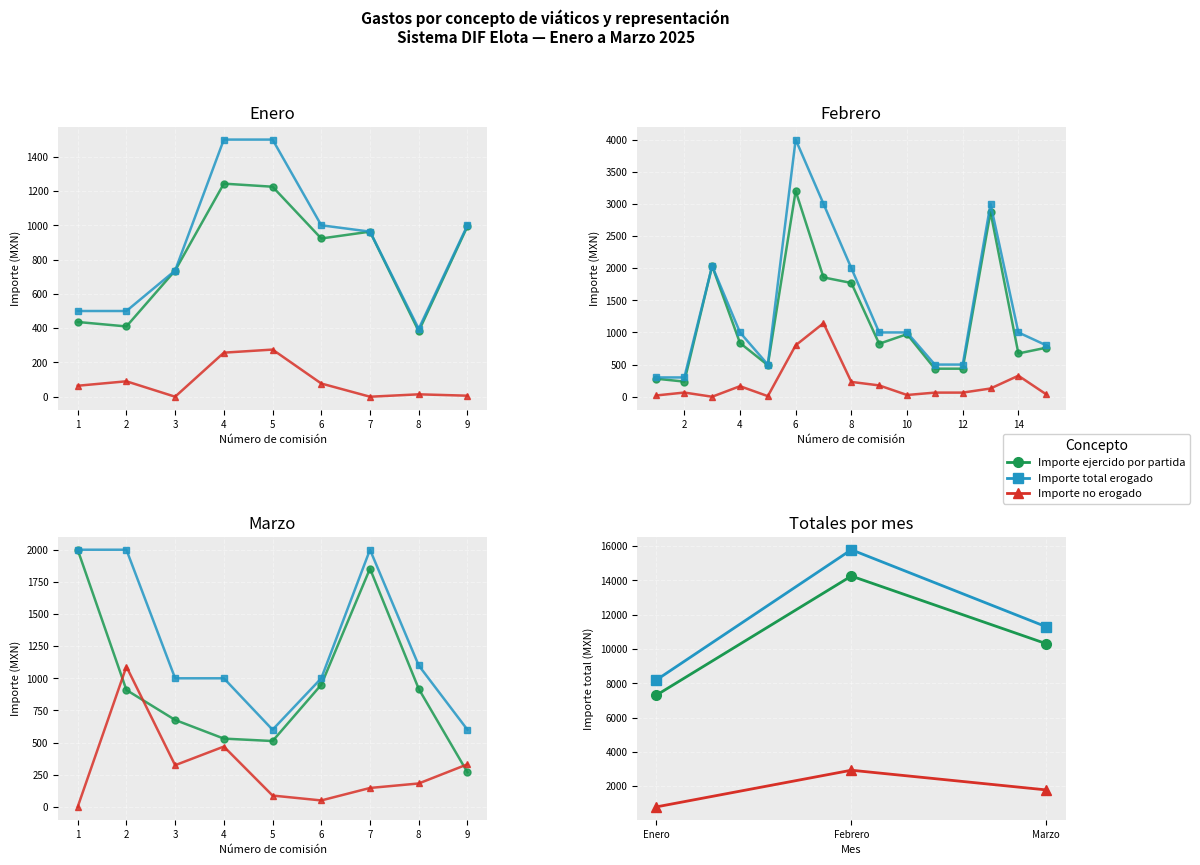

Reading right to left, extract all data points from this chart.

Importe ejercido por partida: 2=10311.5	1=14257.5	0=7312.0
Importe total erogado: 2=11300.0	1=15793.0	0=8199.0
Importe no erogado: 2=1782.0	1=2930.5	0=793.0